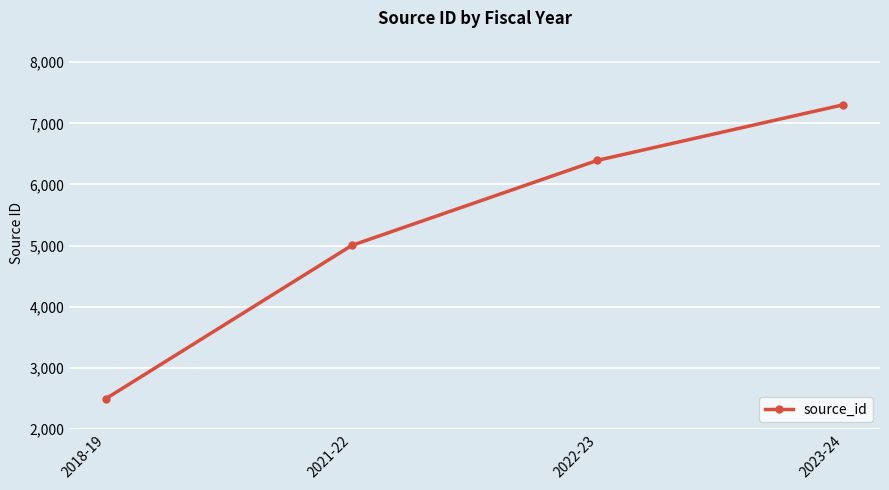

What is the difference between the maximum and minimum values?

4809